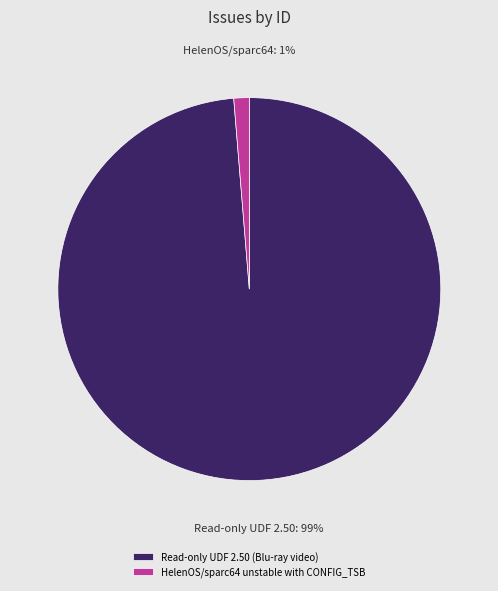

Count the number of slices in the pie.

2